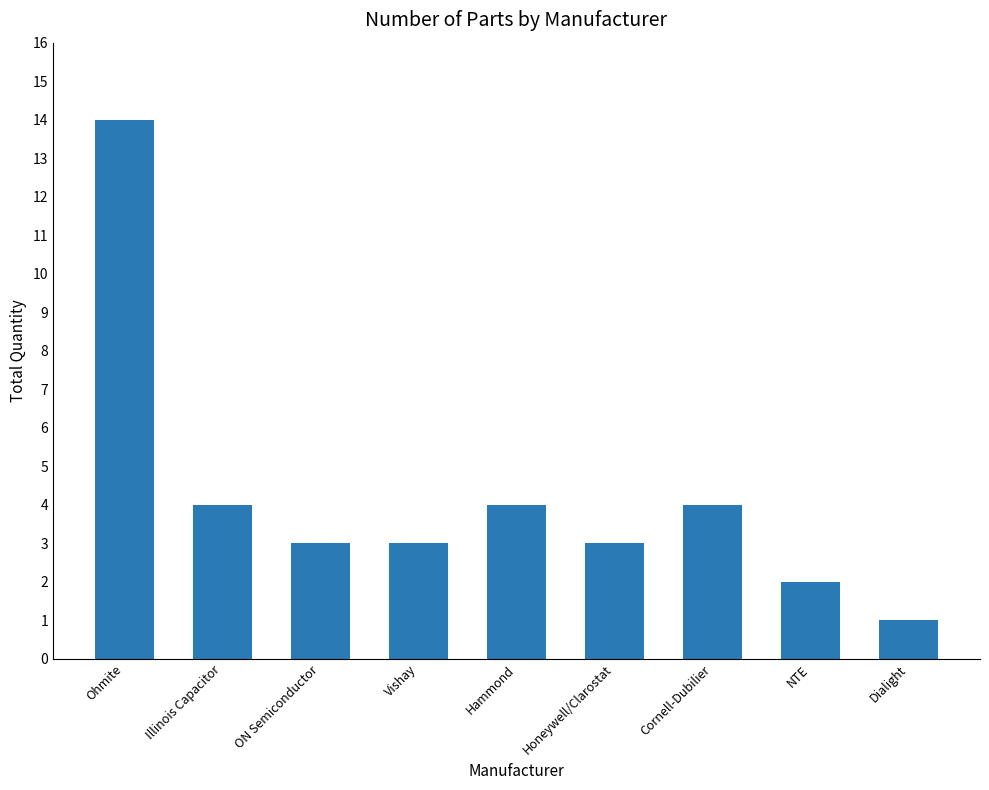

Which label corresponds to the smallest value in the chart?

Dialight